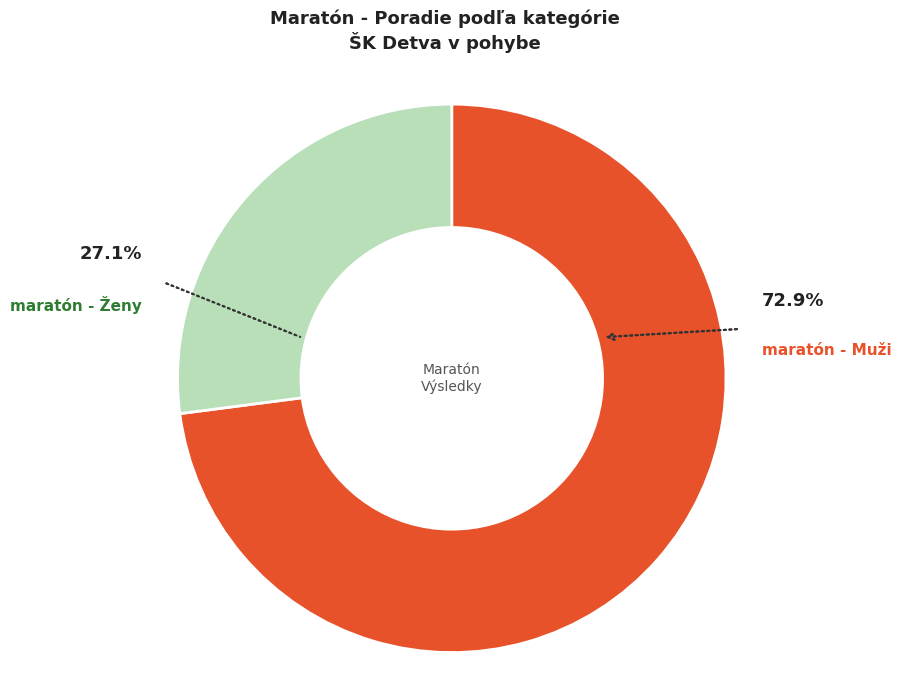

Does any single category account for the majority?

Yes